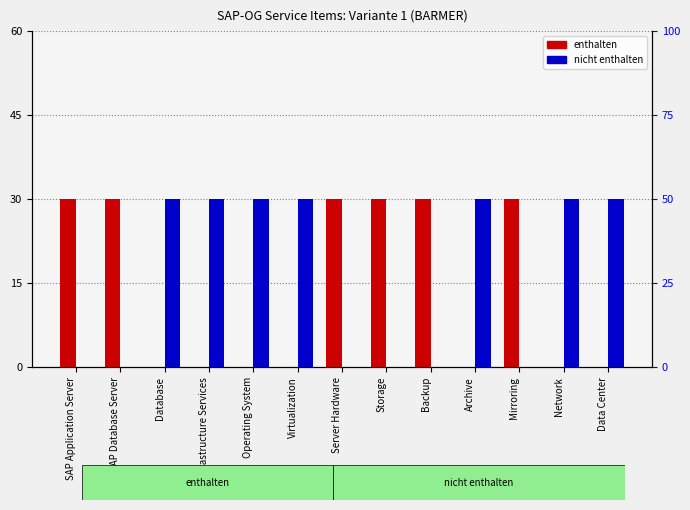

What is the difference between the highest and lowest values at Virtualization?

1